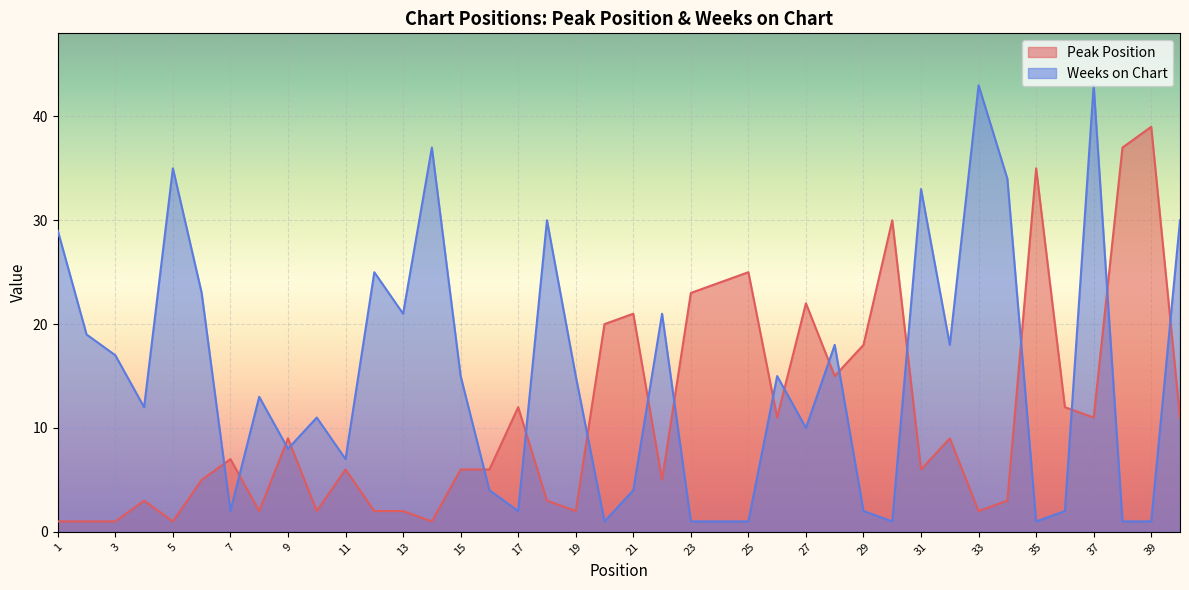

After their last crossing, which series has the higher values: Peak Position or Weeks on Chart?

Weeks on Chart